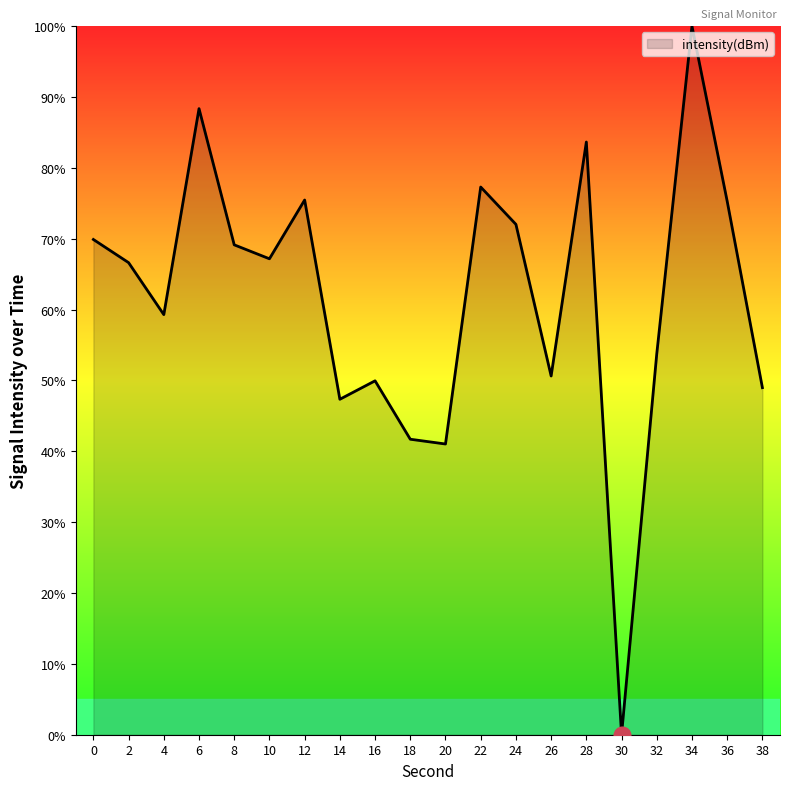

Is it true that the value at 26 is 70.5?

False